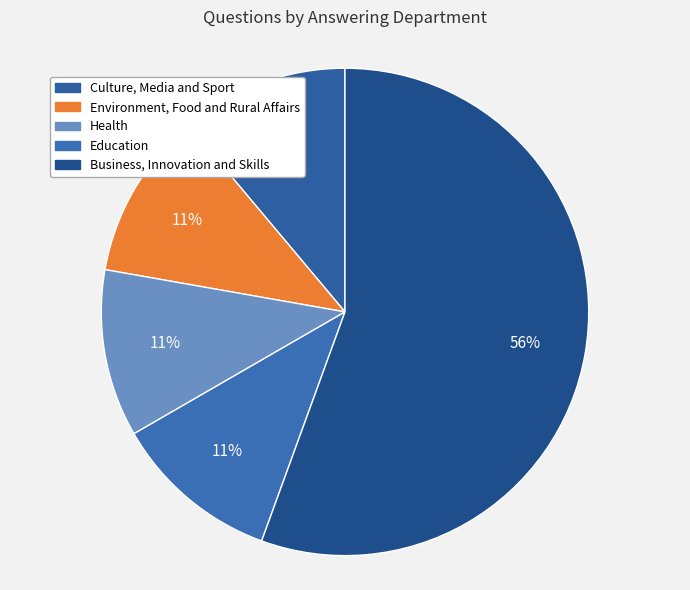

Rank the categories by value from highest to lowest.

Business, Innovation and Skills, Culture, Media and Sport, Environment, Food and Rural Affairs, Health, Education